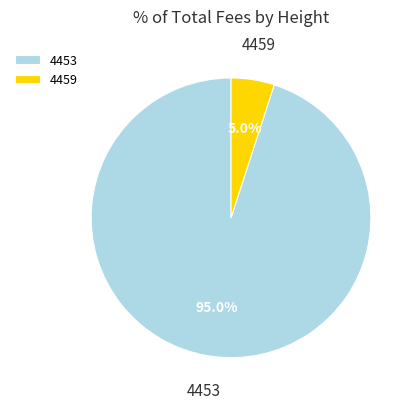

How many segments does this pie chart have?

2